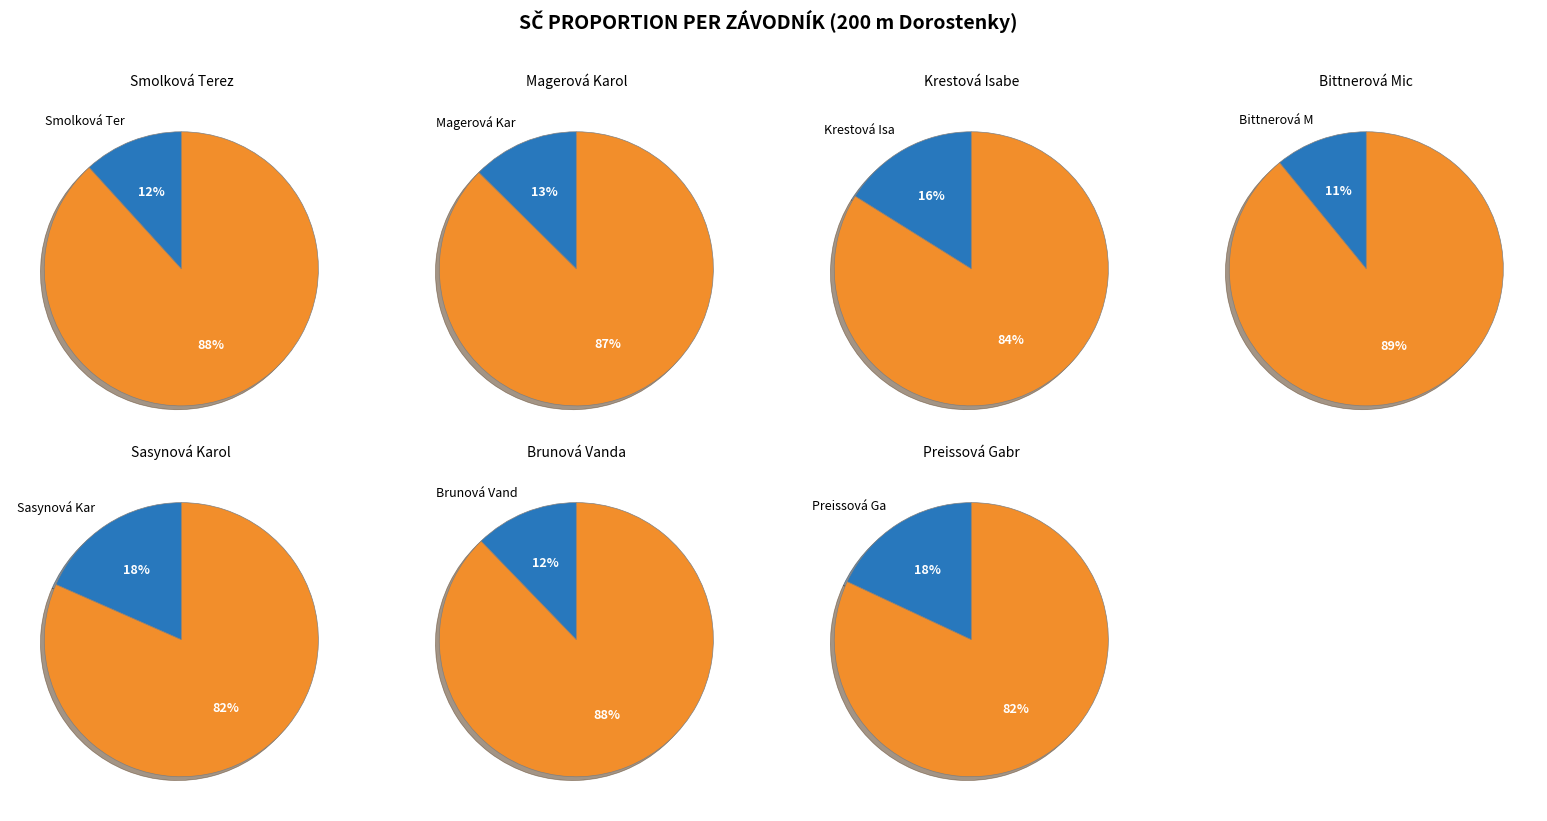

The Sasynová Karolína slice represents 18% of the pie. True or false?

True